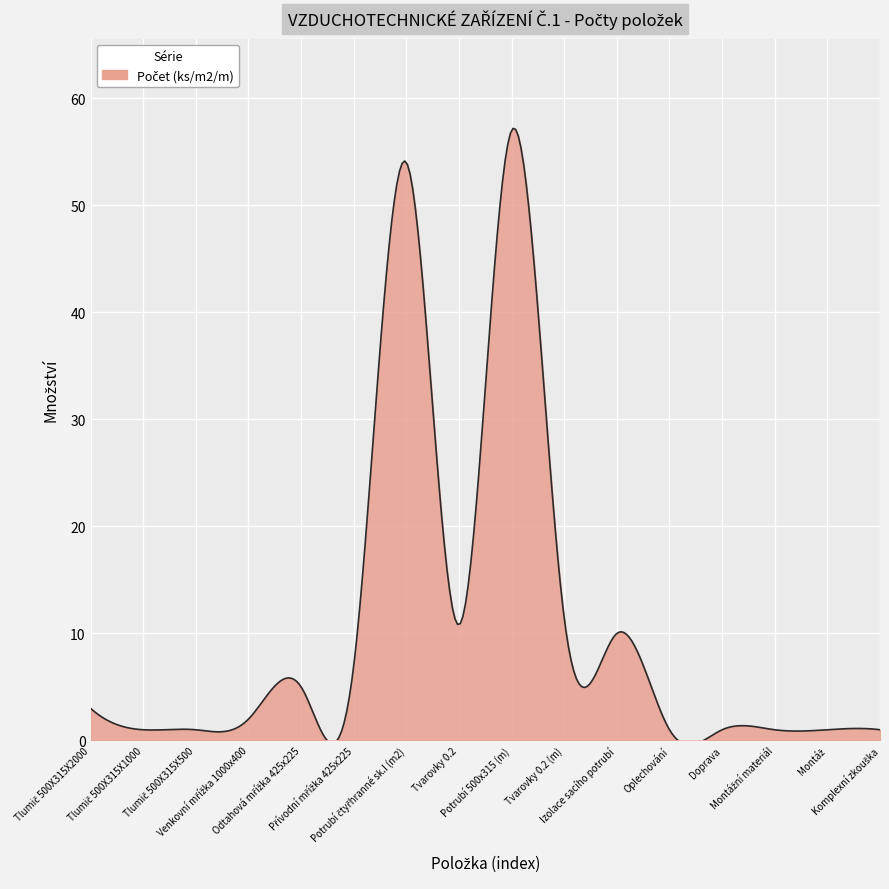

What is the greatest value displayed?

57.2